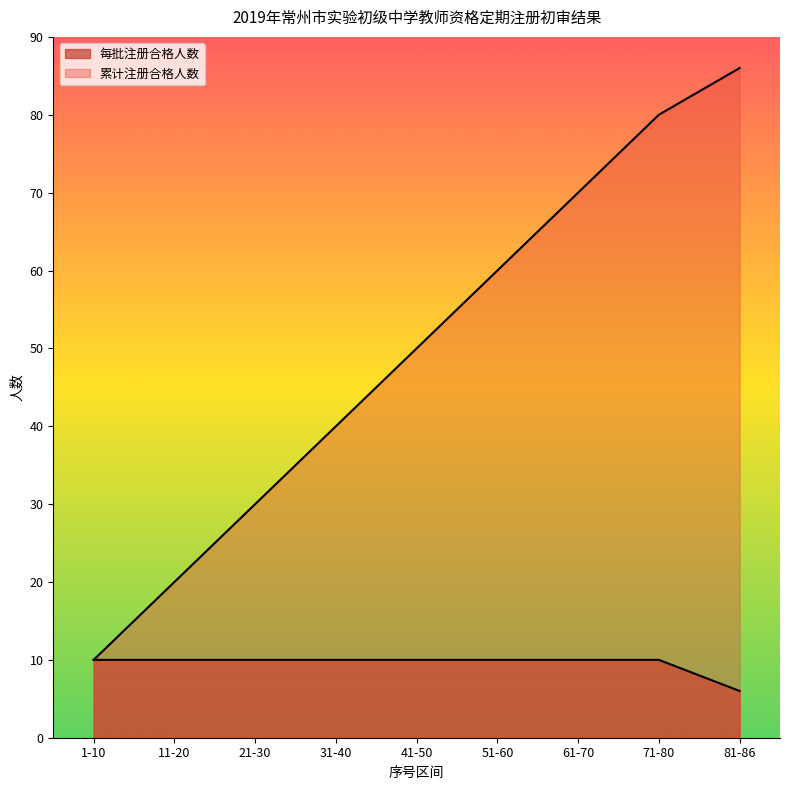

Does the chart have visible grid lines?

No